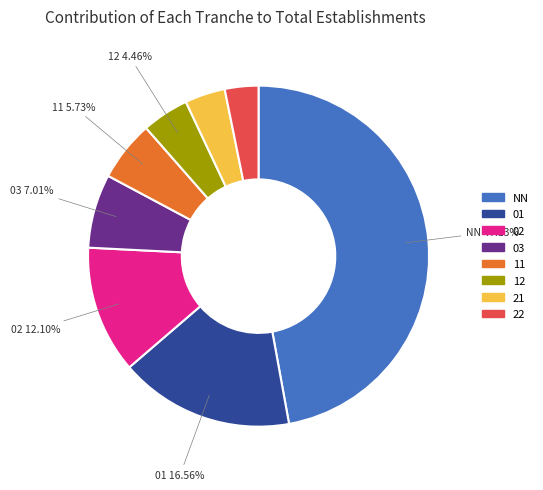

Which slice is the largest?

NN